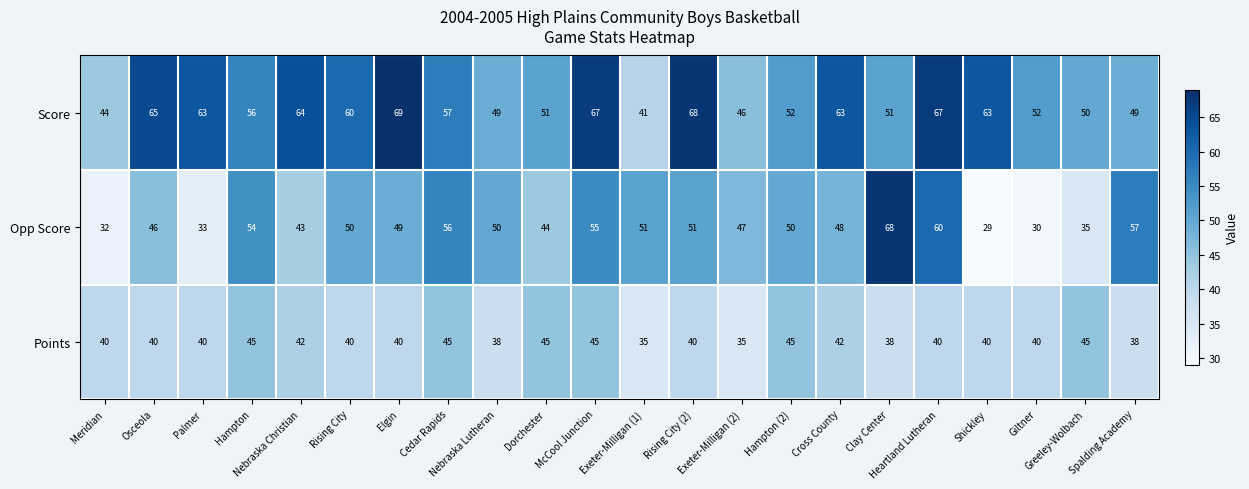

Rank the series by their average value, from highest to lowest.

Score, Opp Score, Points